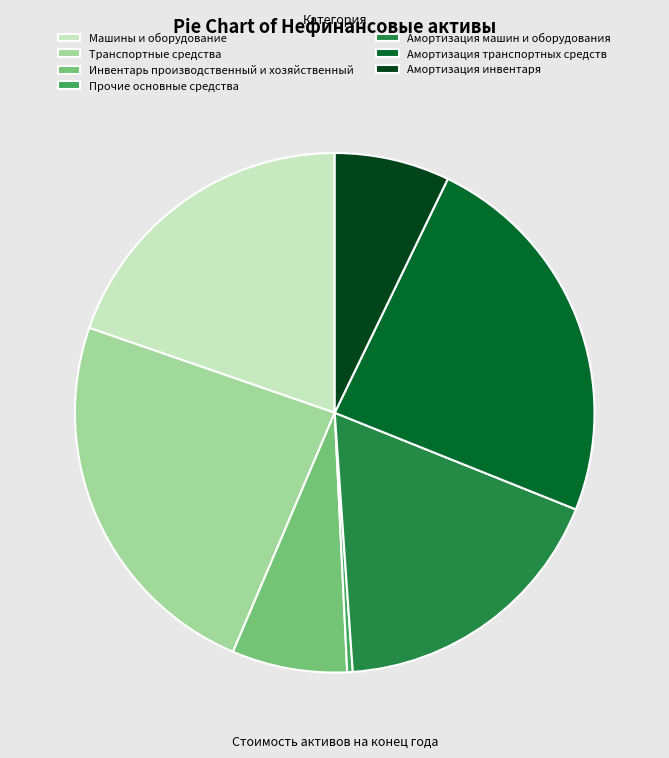

Do Транспортные средства and Инвентарь производственный и хозяйственный together represent more than half of the pie?

No